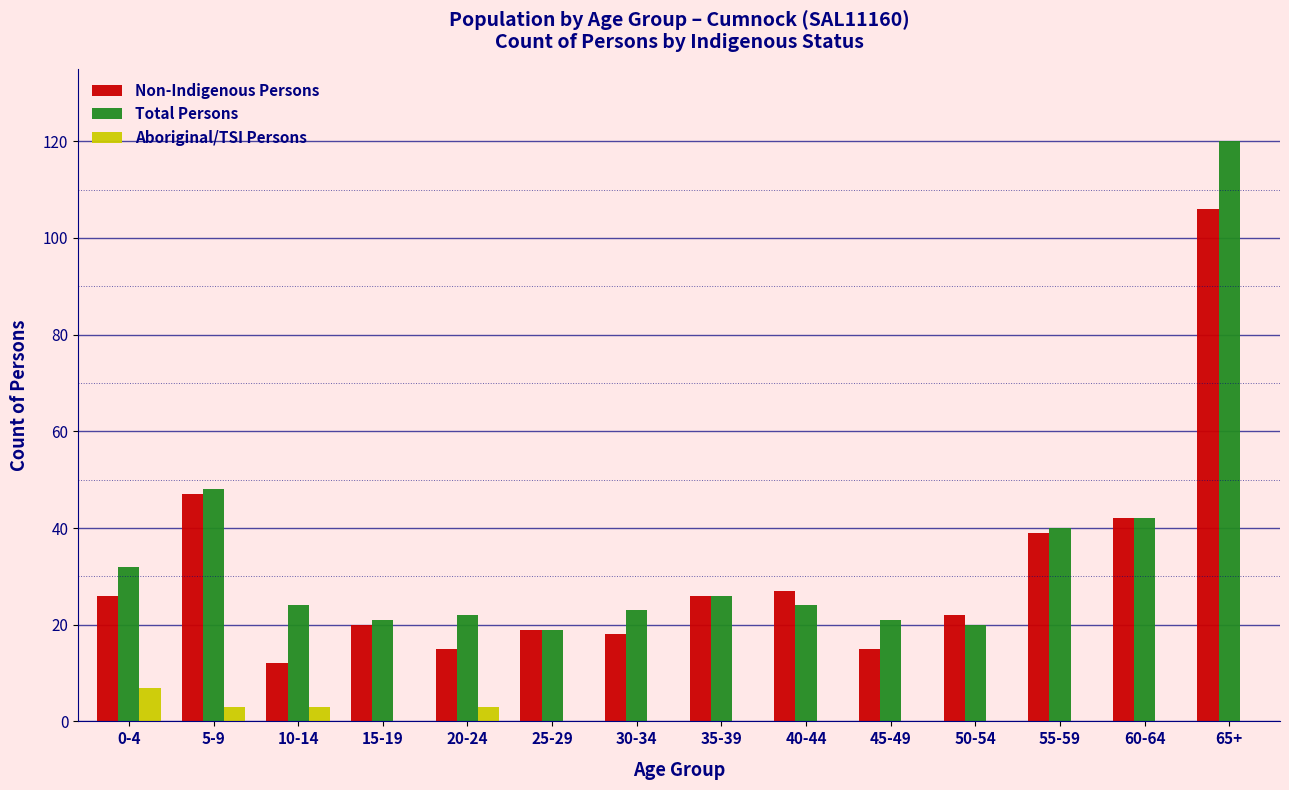

What is the sum of all Aboriginal/TSI Persons values?

16